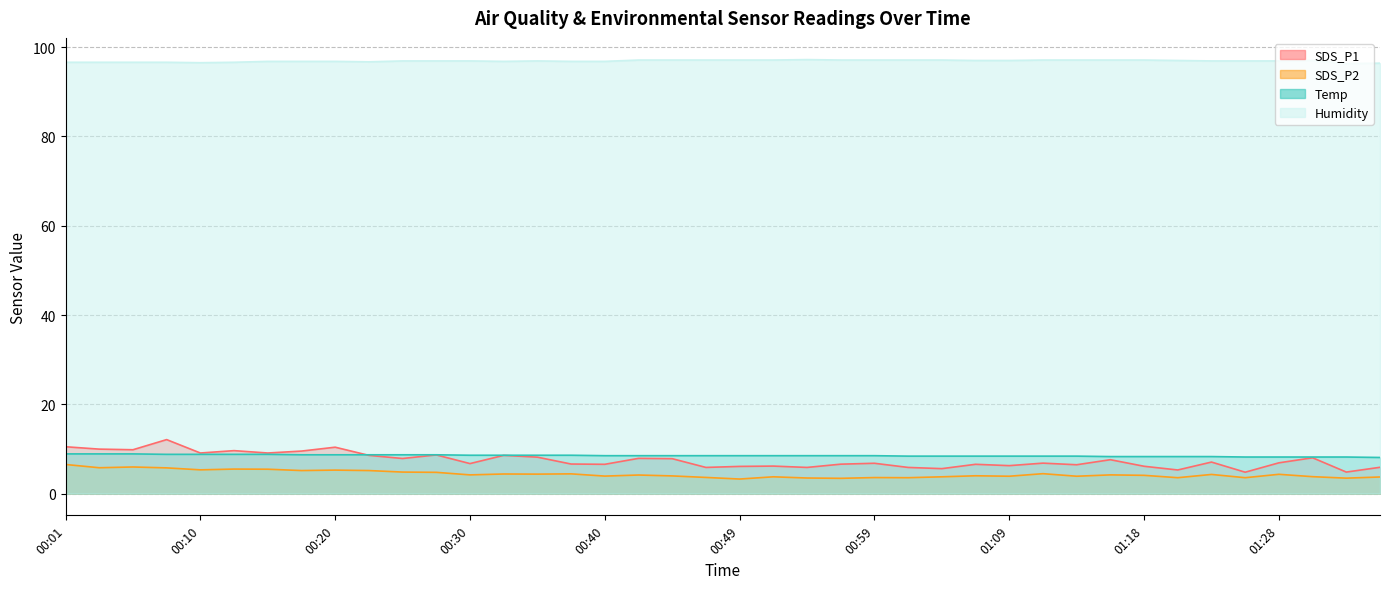

What is the label of the 13th point from the right?

01:06